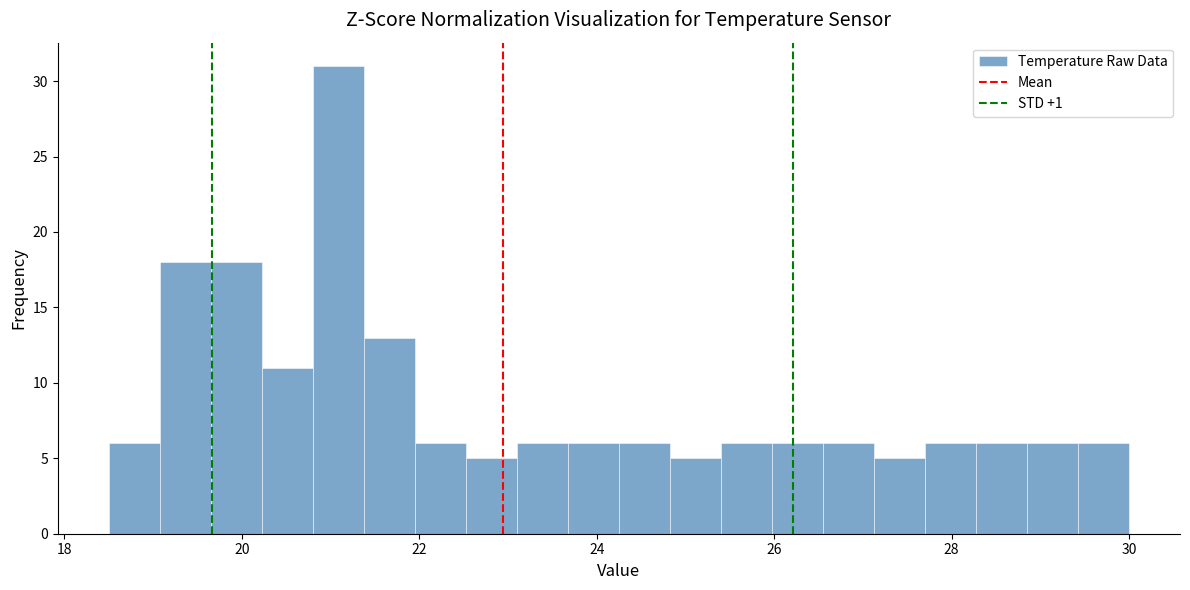

Around what value on the x-axis is the tallest bar? Give the approximate position of its centre, as read against the axis.

21.0